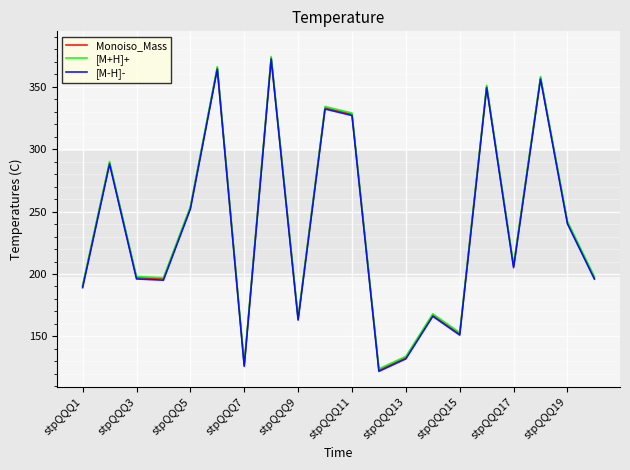

What is the smallest value displayed?

122.1